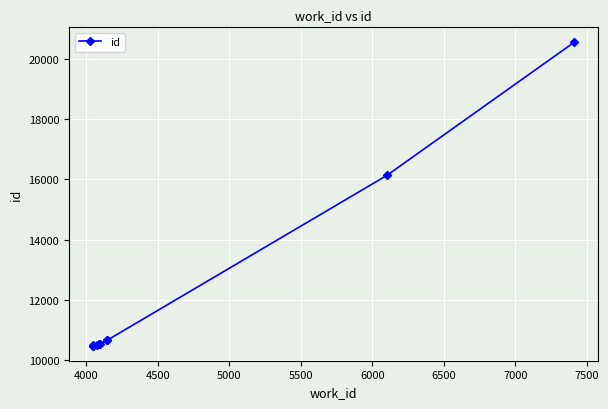

What is the value of the 3rd point from the left?

10487